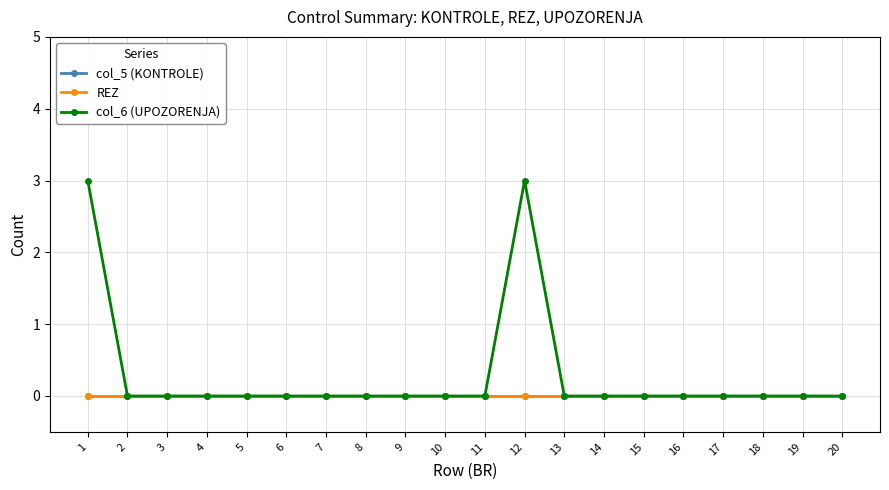

Rank the categories by col_6 (UPOZORENJA) value from highest to lowest.

1, 12, 2, 3, 4, 5, 6, 7, 8, 9, 10, 11, 13, 14, 15, 16, 17, 18, 19, 20